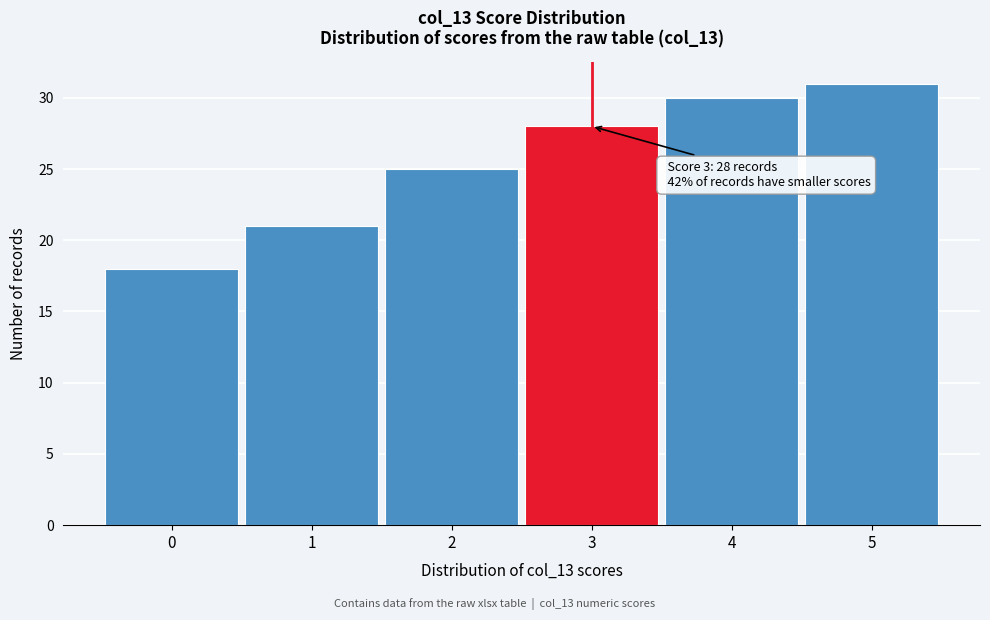

Reading left to right, list all the values displayed in this chart.

18	21	25	28	30	31